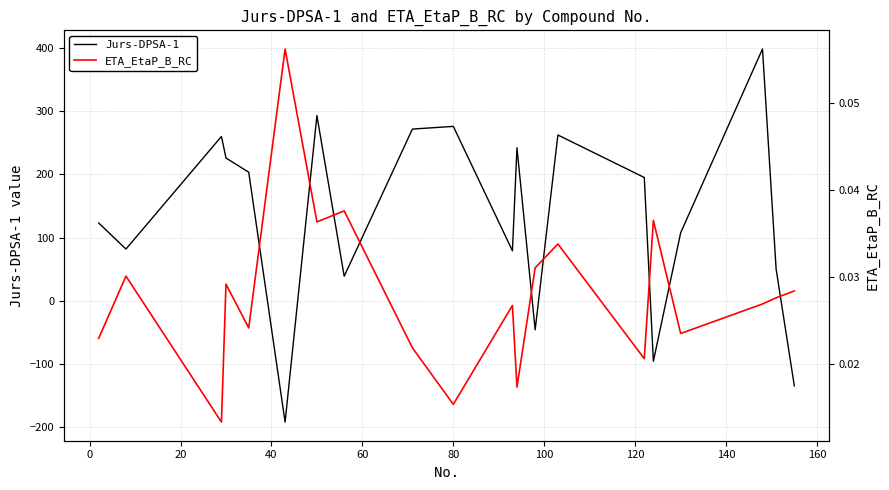

What is the lowest value of the Jurs-DPSA-1 series?

-191.6